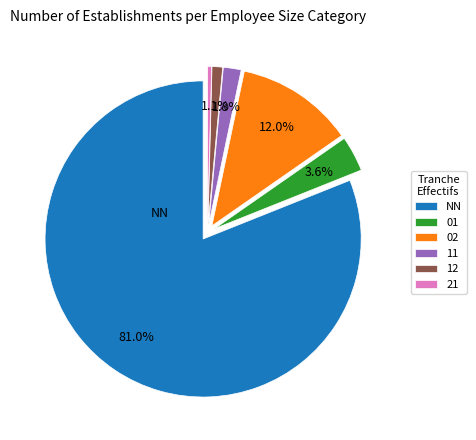

True or false: 01 accounts for 18% of the total.

False